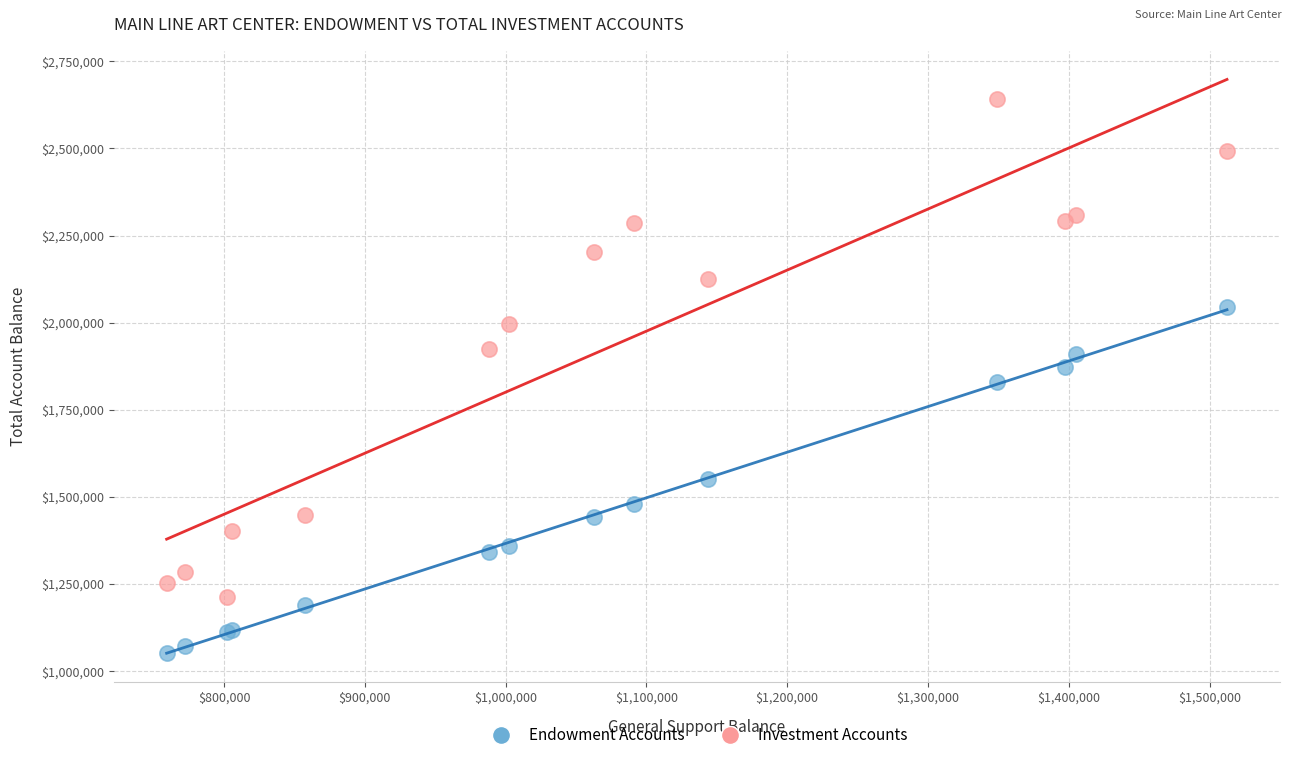

Which series reaches the maximum Y coordinate?

Investment Accounts